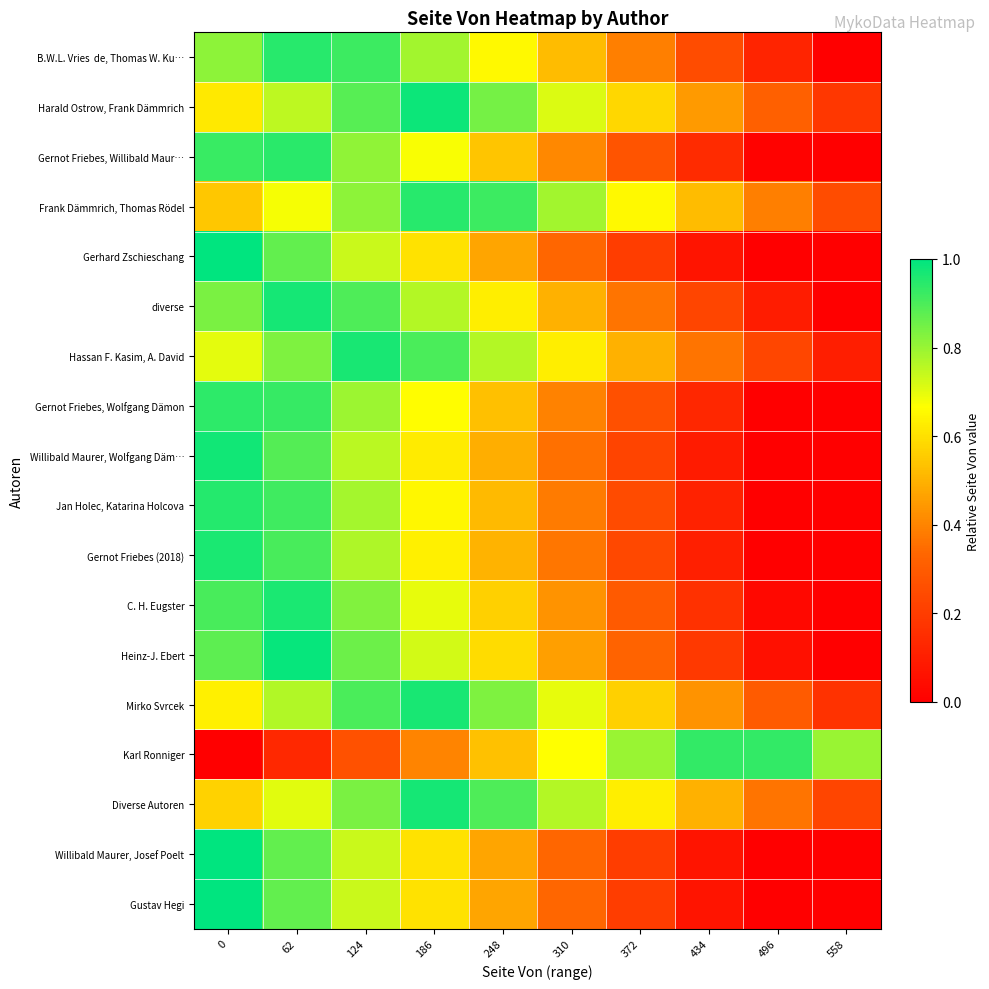

At which category is the sum across all series the highest?

62